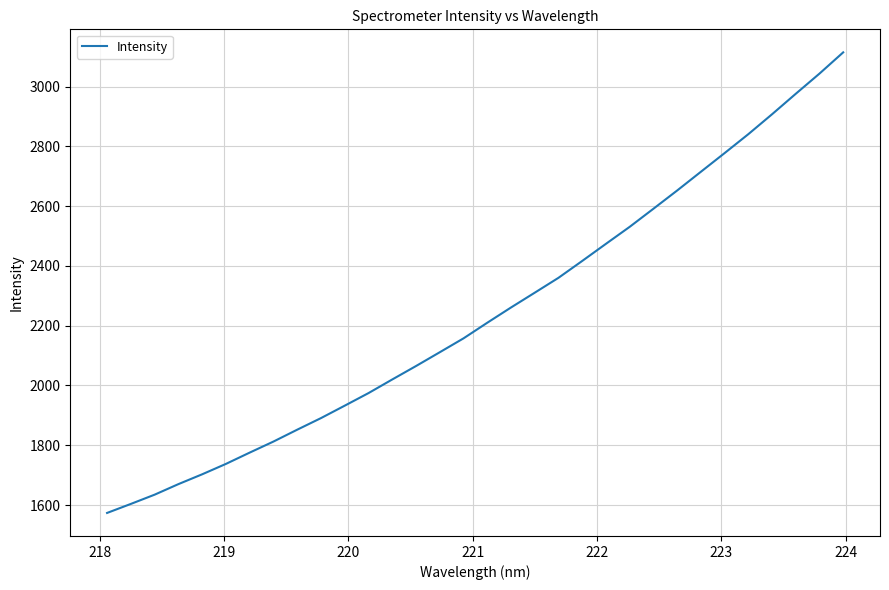

True or false: the data has more than 1 interior local peaks.

False